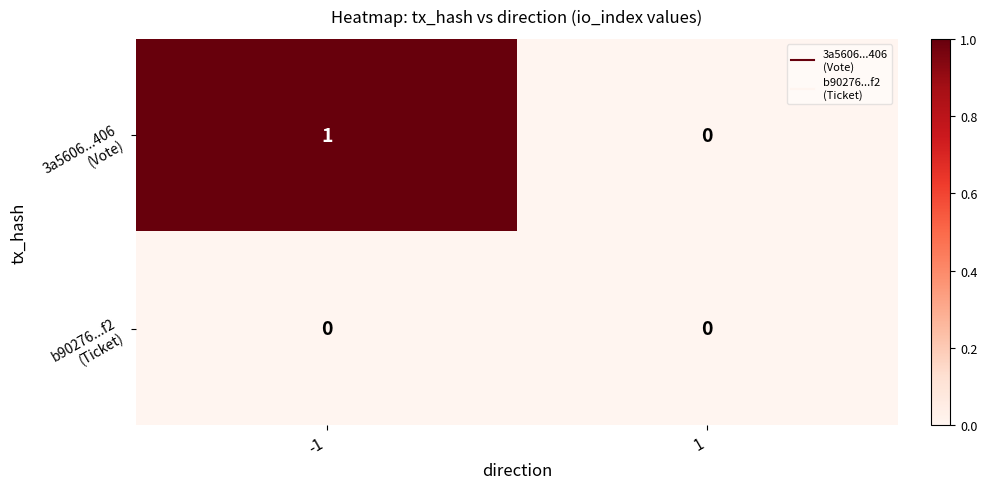

Between -1 and 1, which is larger?

-1